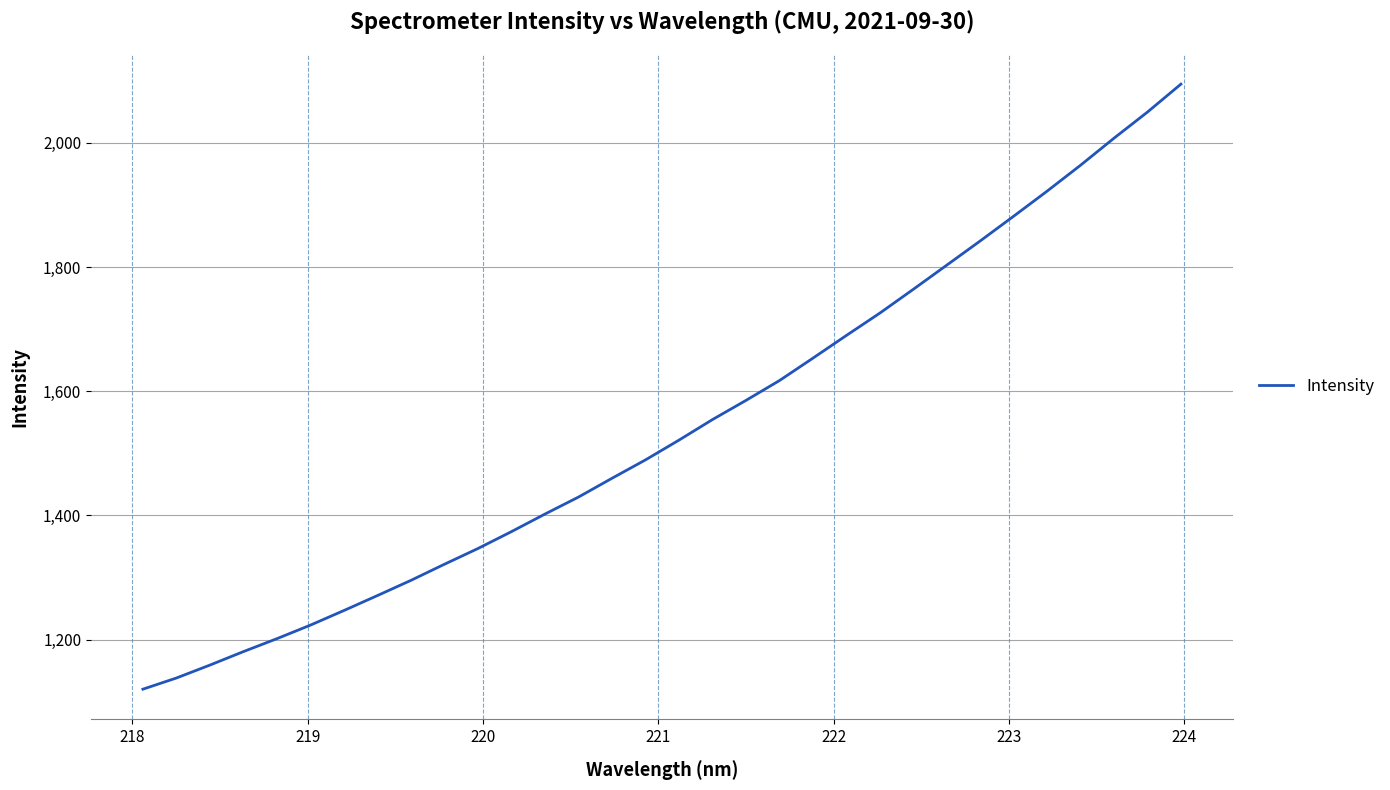

What is the difference between the maximum and minimum values?

974.1